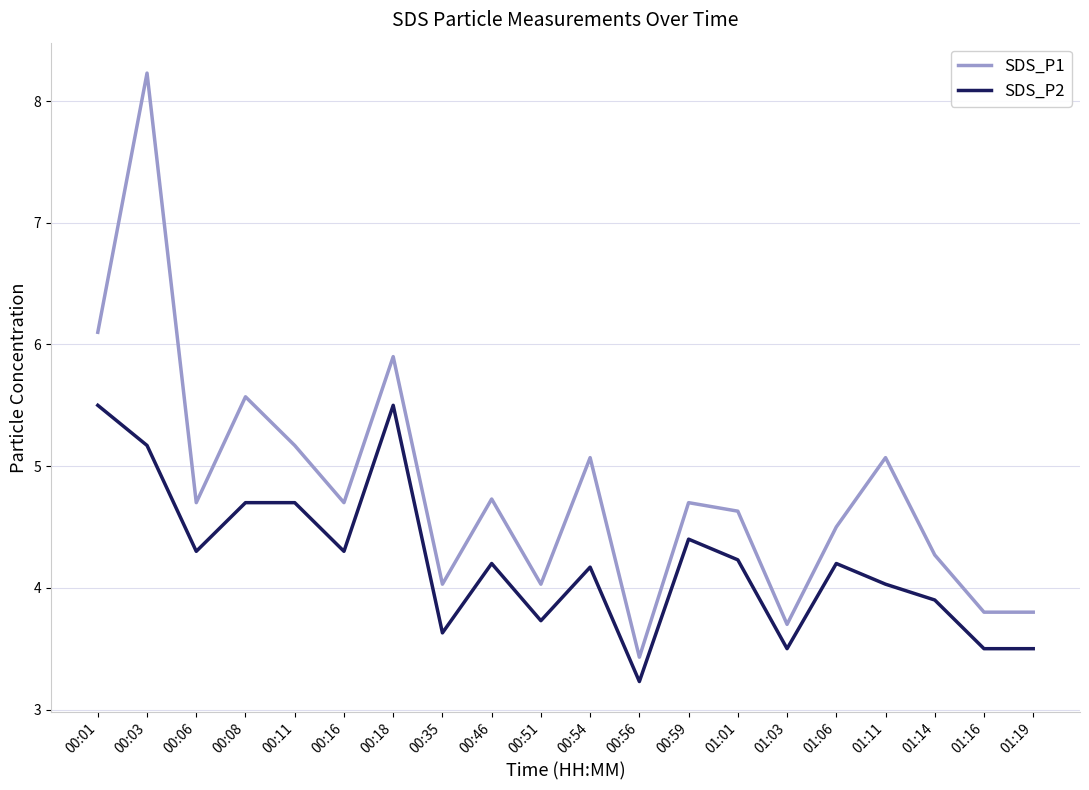

What are all the series names shown in the legend?

SDS_P1, SDS_P2